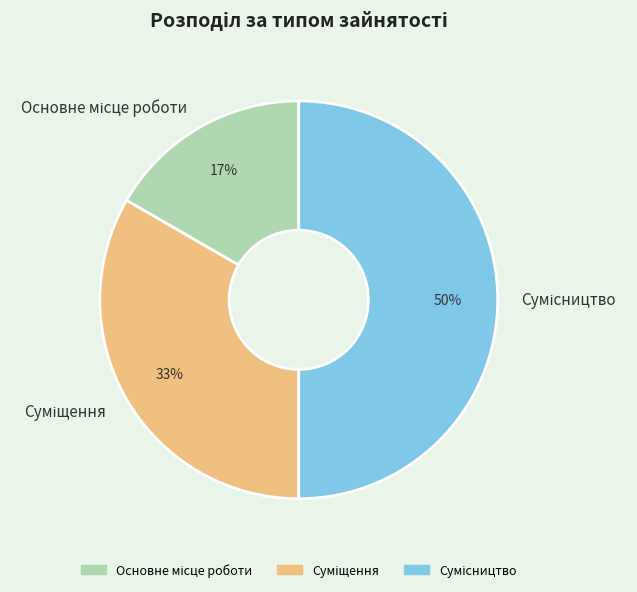

How many slices are in this pie chart?

3